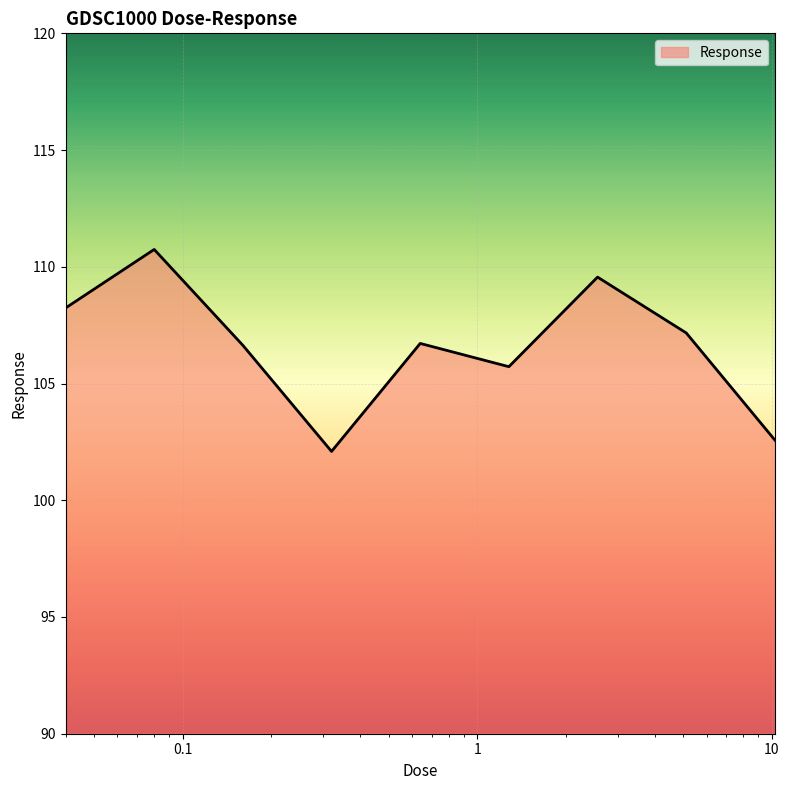

What is the greatest value displayed?

110.7